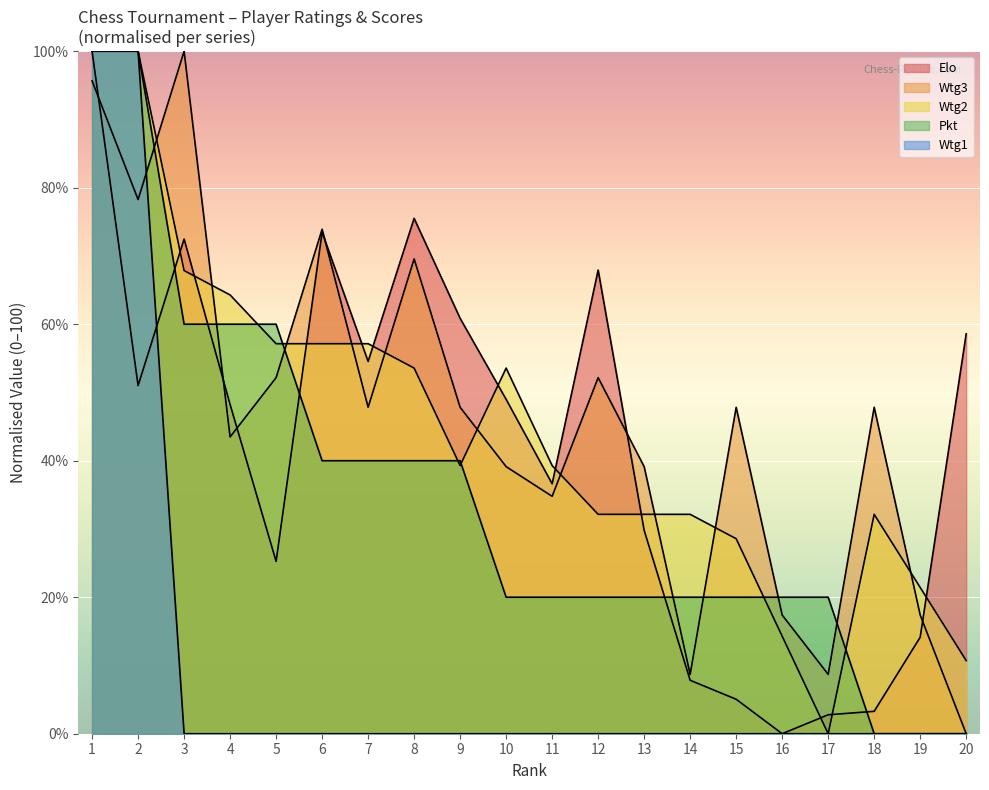

How many data points does each series have?

20